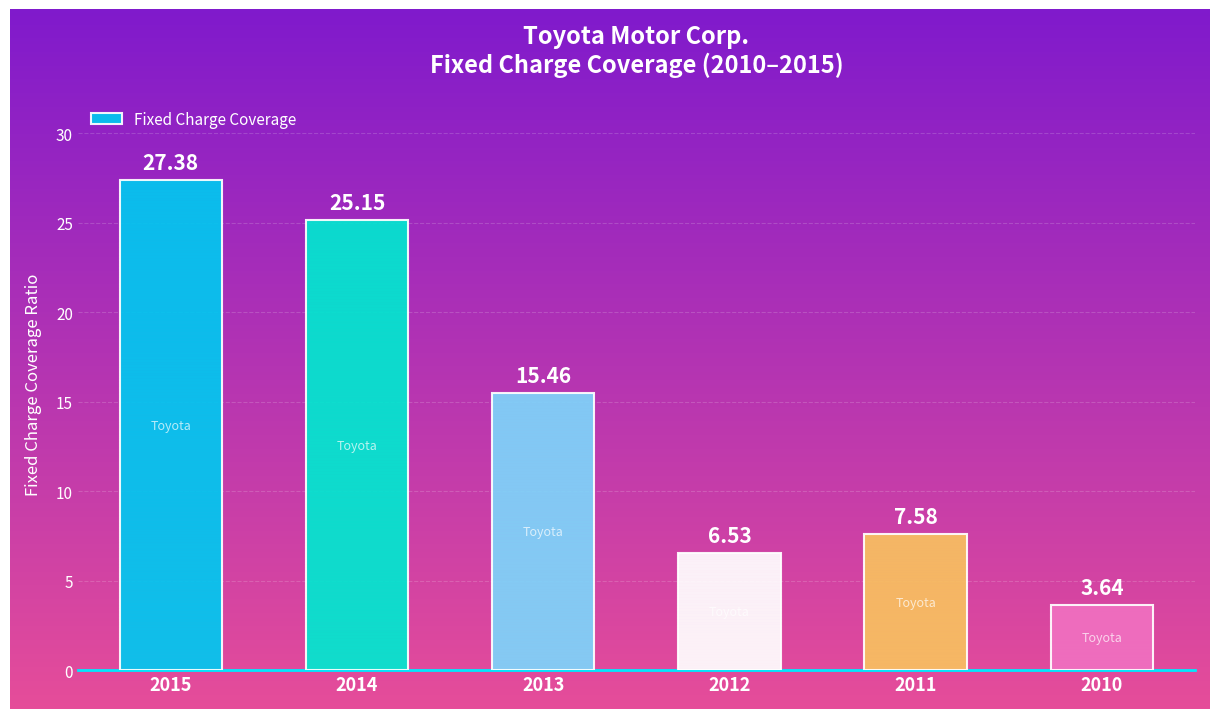

Which label corresponds to the largest value in the chart?

2015